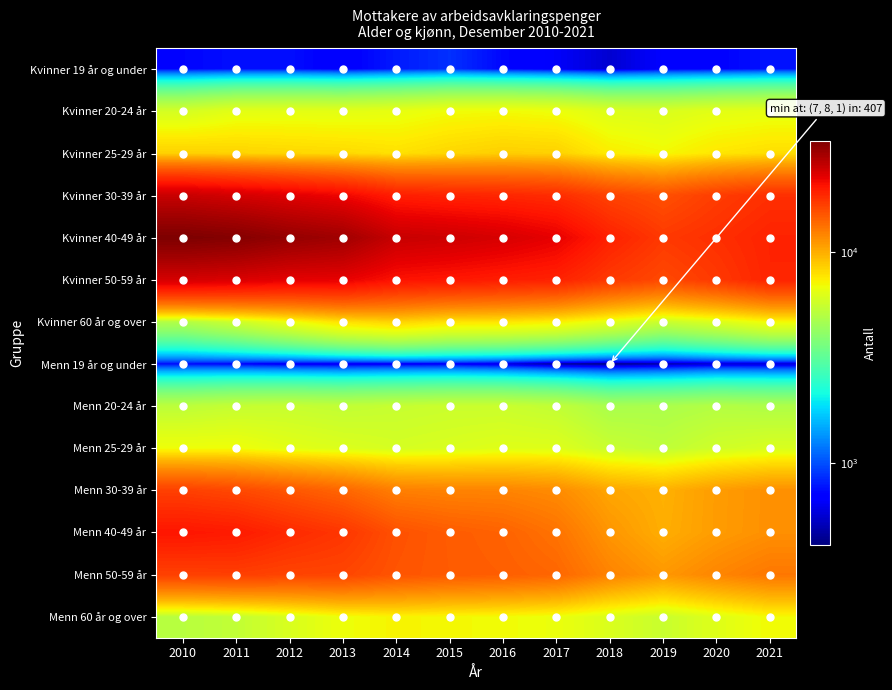

How many data points does each series have?

12